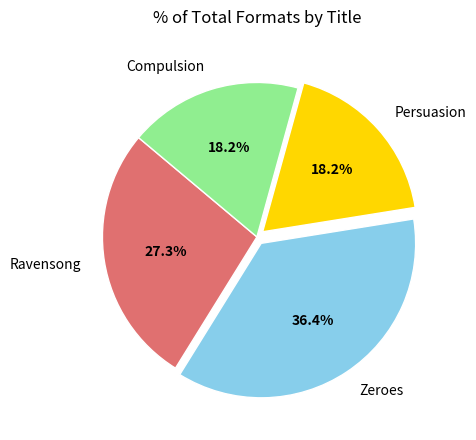

Does Compulsion account for over 50% of the chart?

No